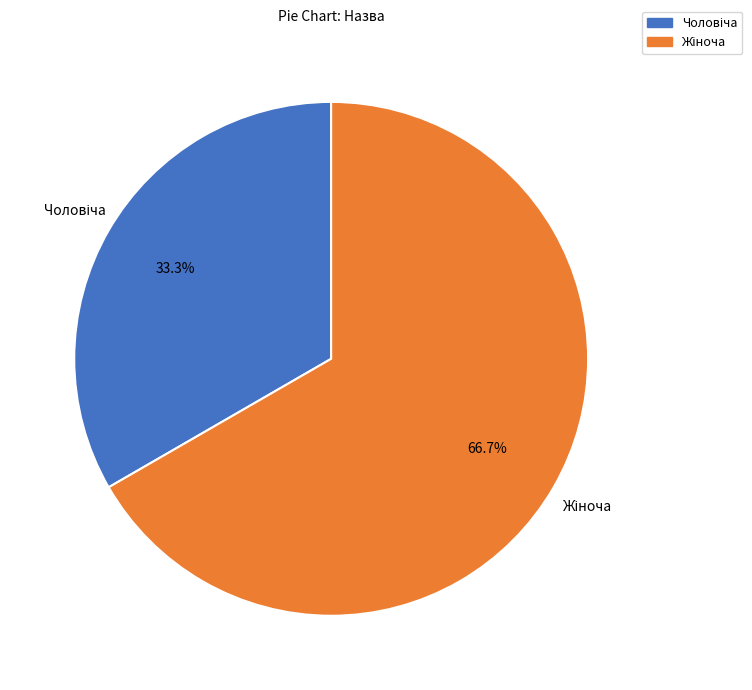

Is there any slice that represents more than half of the pie?

Yes